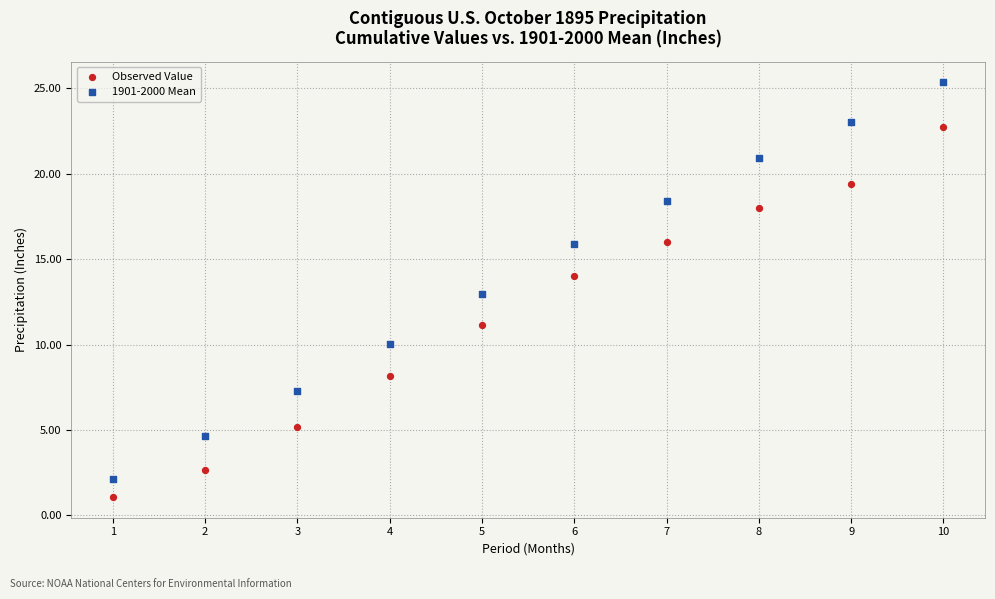

What are all the series names shown in the legend?

Observed Value, 1901-2000 Mean